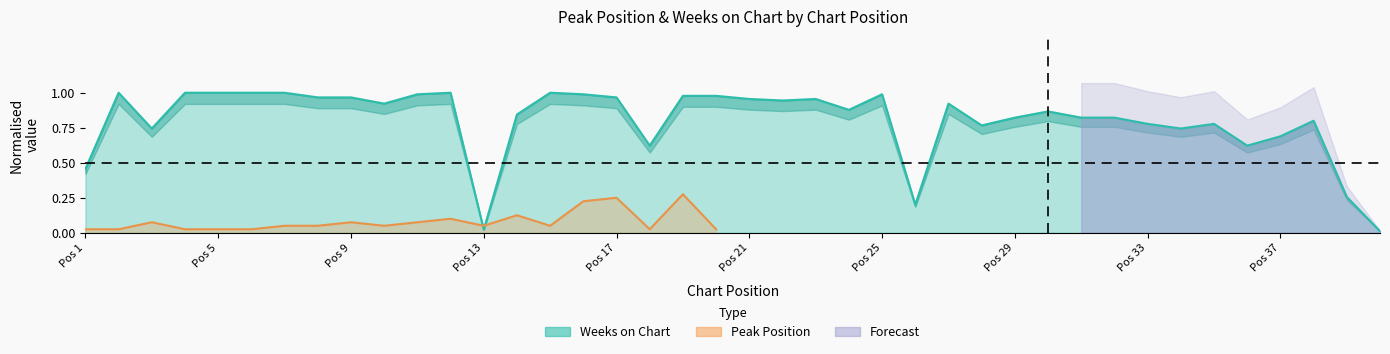

Rank the categories by value from lowest to highest.

40, 13, 26, 39, 1, 18, 36, 37, 3, 34, 28, 33, 35, 38, 29, 31, 32, 14, 30, 24, 10, 27, 22, 21, 23, 8, 9, 17, 19, 20, 11, 16, 25, 2, 4, 5, 6, 7, 12, 15